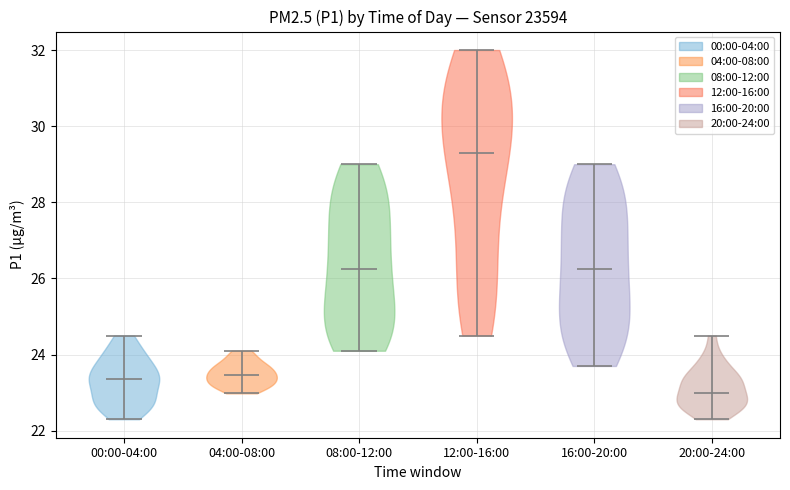

What is the highest point the violin for 00:00-04:00 reaches on the y-axis? The values are not printed on the chart, so give them approximately, as read against the axis.

24.6